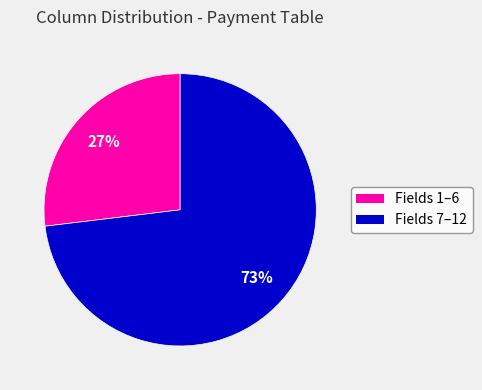

To the nearest percent, what is the average slice percentage?

50%